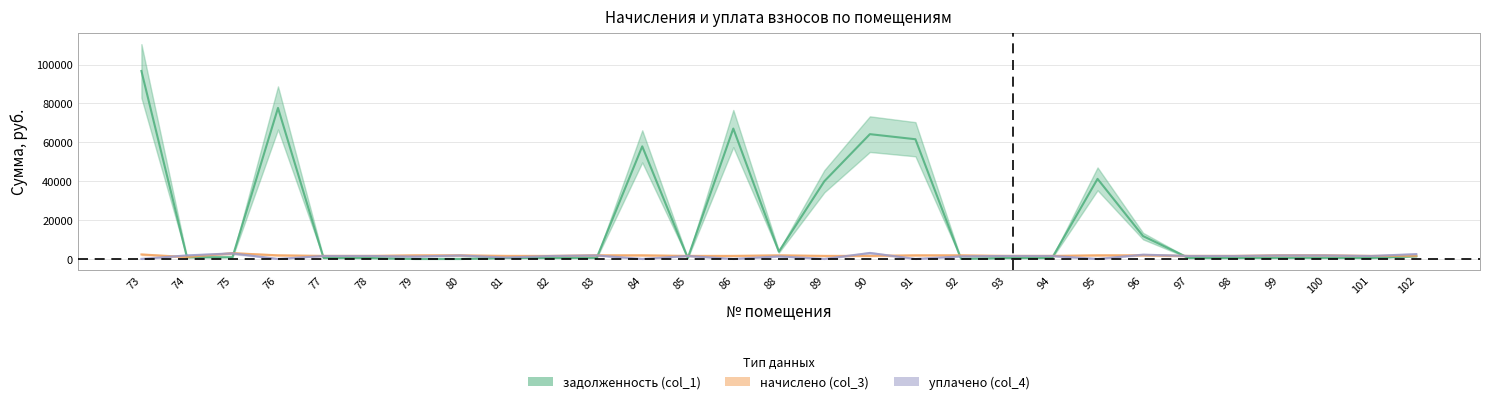

List the series in order of their peak value, highest first.

задолженность (col_1), уплачено (col_4), начислено (col_3)